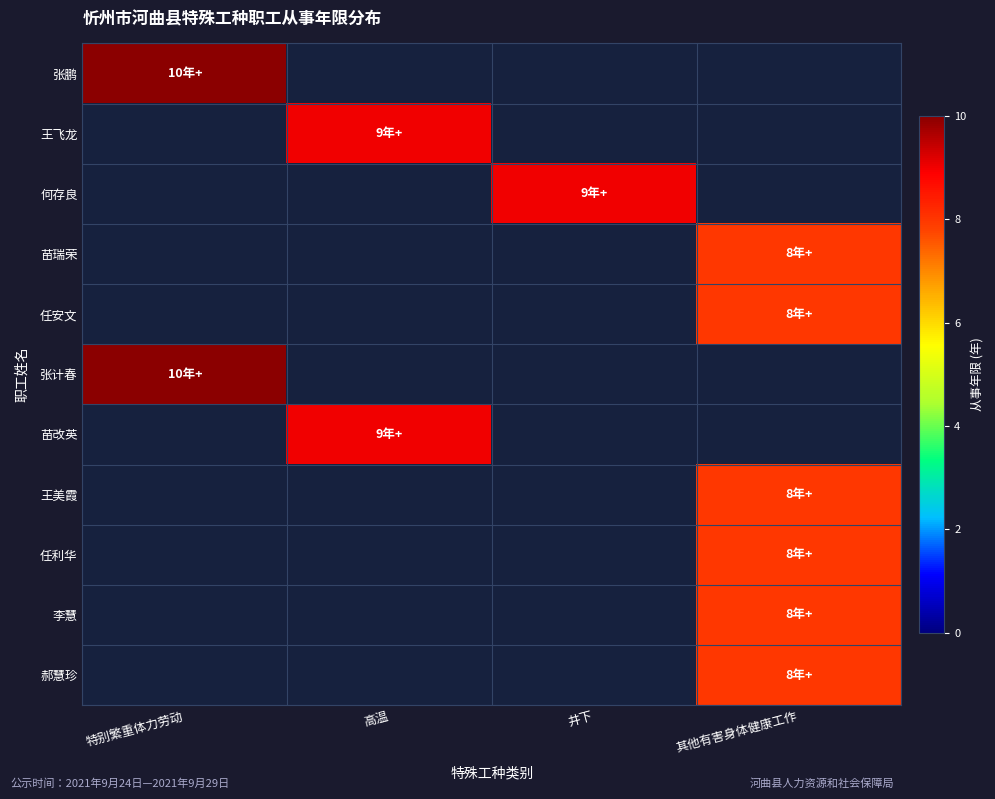

At how many categories does at least one series exceed 8?

3